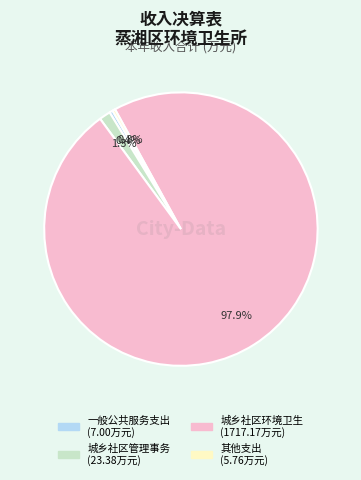

The 一般公共服务支出 slice represents 0% of the pie. True or false?

True